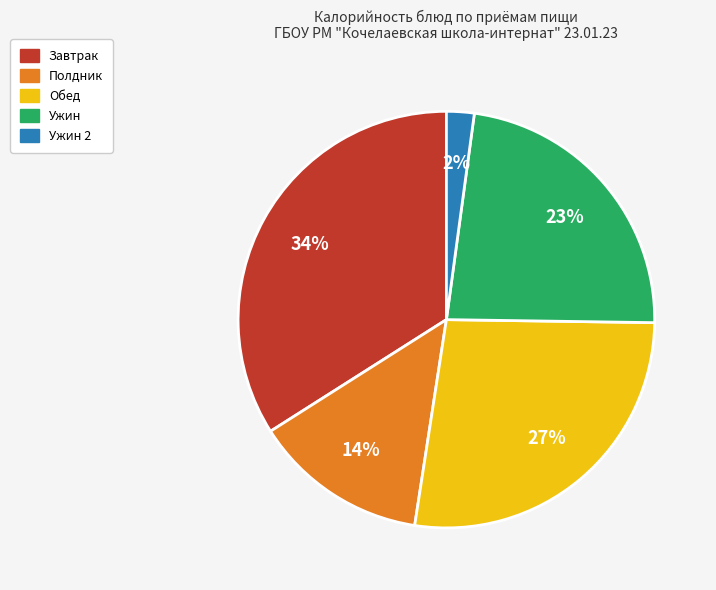

Does any single category account for the majority?

No